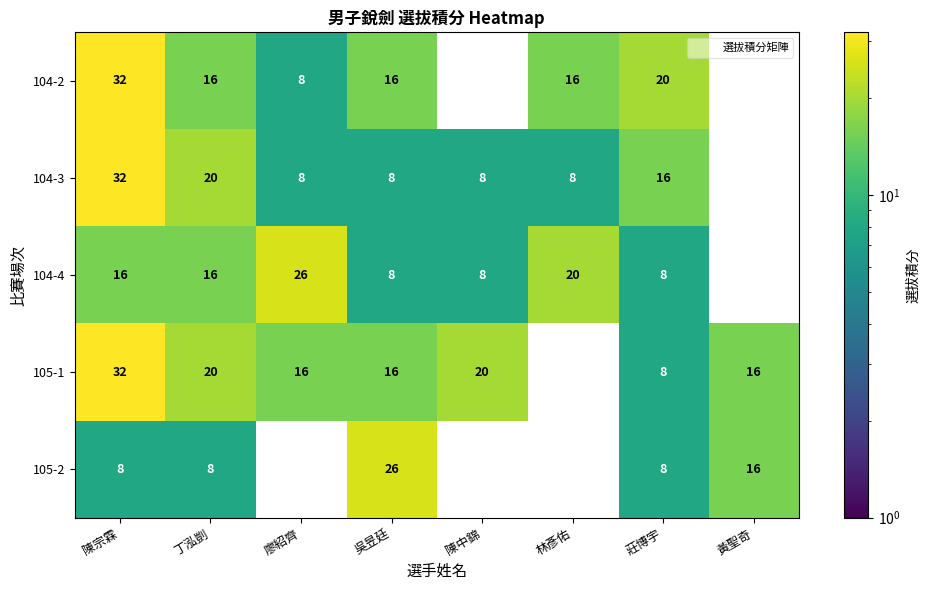

Is it true that 104-2 equals 2 at 廖紹齊?

False